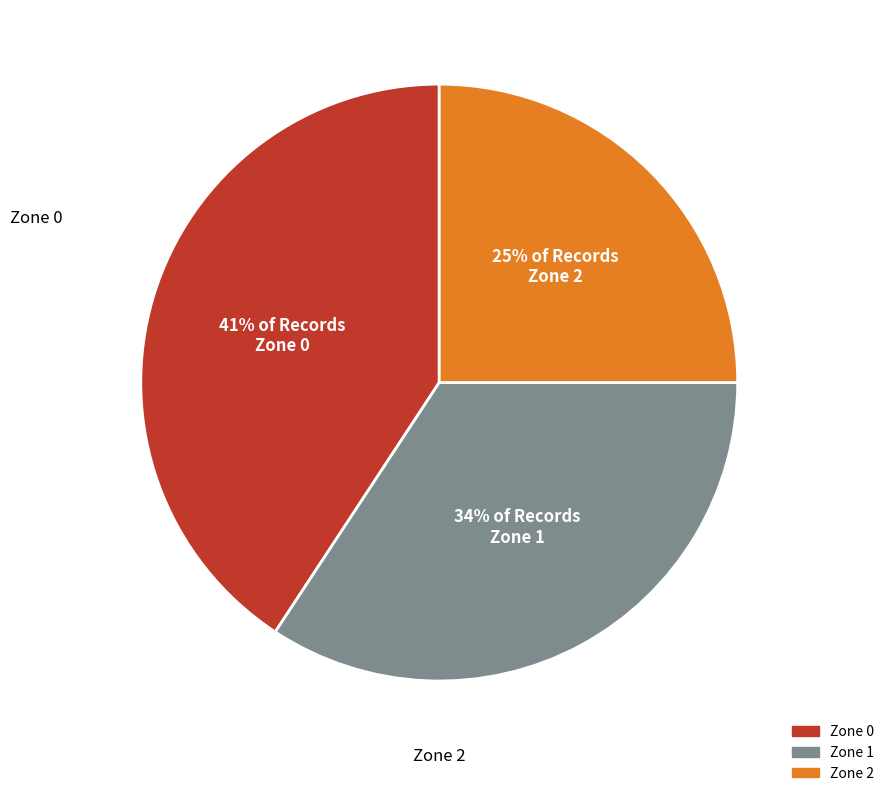

Is the sum of Zone 2 and Zone 0 greater than half?

Yes